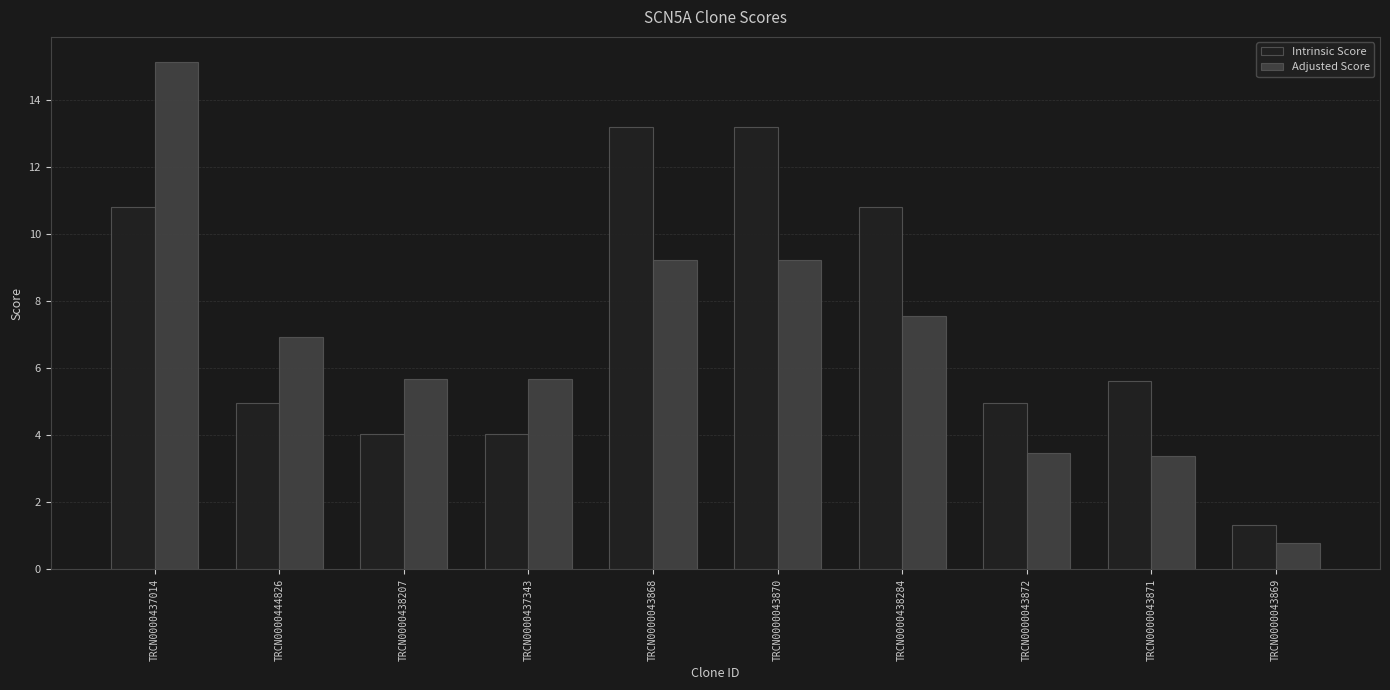

What is the total value across all series at TRCN0000043871?

9.0